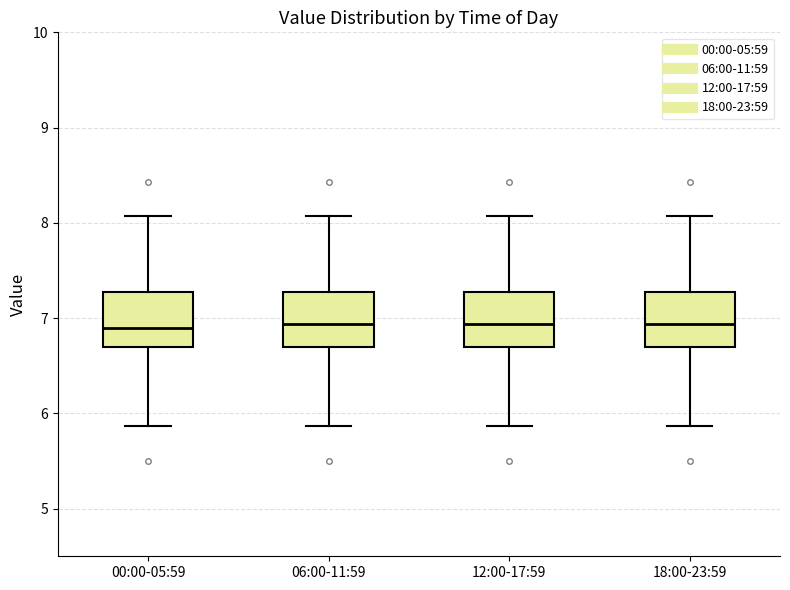

Reading left to right, transcribe this box plot: for each box, give where its median line is, the range the box spans, and where its two whiskers end, as read against the y-axis. The values are not printed on the chart, so give them approximately, as read against the axis.

00:00-05:59: median 6.9, box 6.7 to 7.3, whiskers 5.9 to 8.1
06:00-11:59: median 6.9, box 6.7 to 7.3, whiskers 5.9 to 8.1
12:00-17:59: median 6.9, box 6.7 to 7.3, whiskers 5.9 to 8.1
18:00-23:59: median 6.9, box 6.7 to 7.3, whiskers 5.9 to 8.1